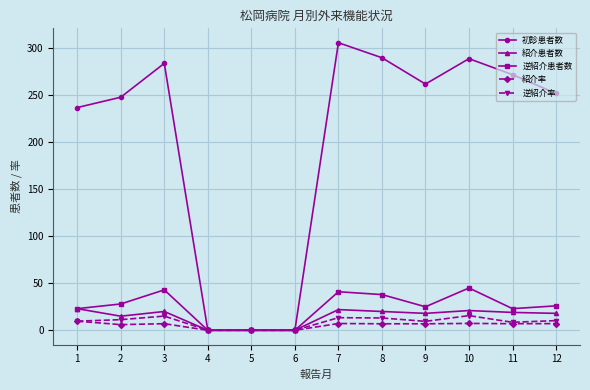

What is the value of the 逆紹介患者数 point at the 11th from the left?

23.0